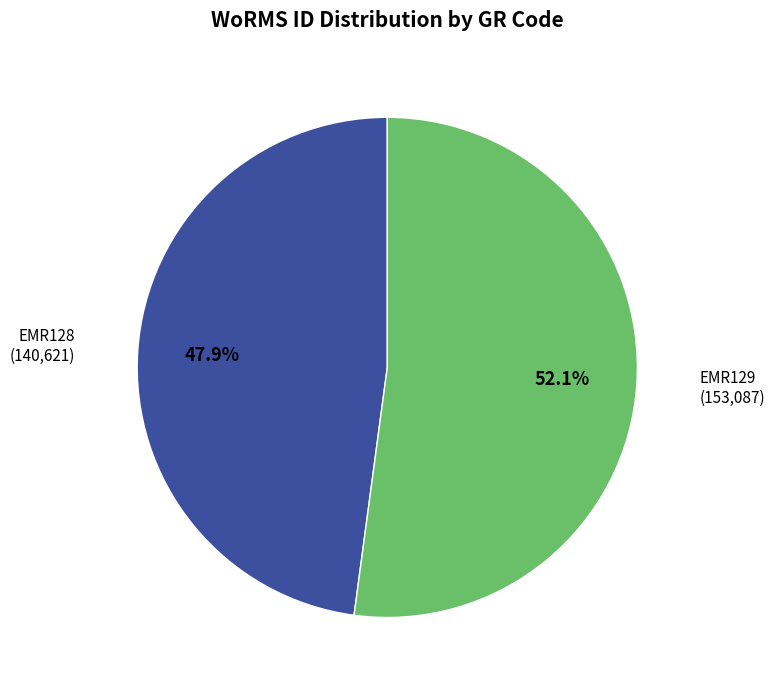

To the nearest percent, what is the difference between the largest and smallest slice percentages?

4%